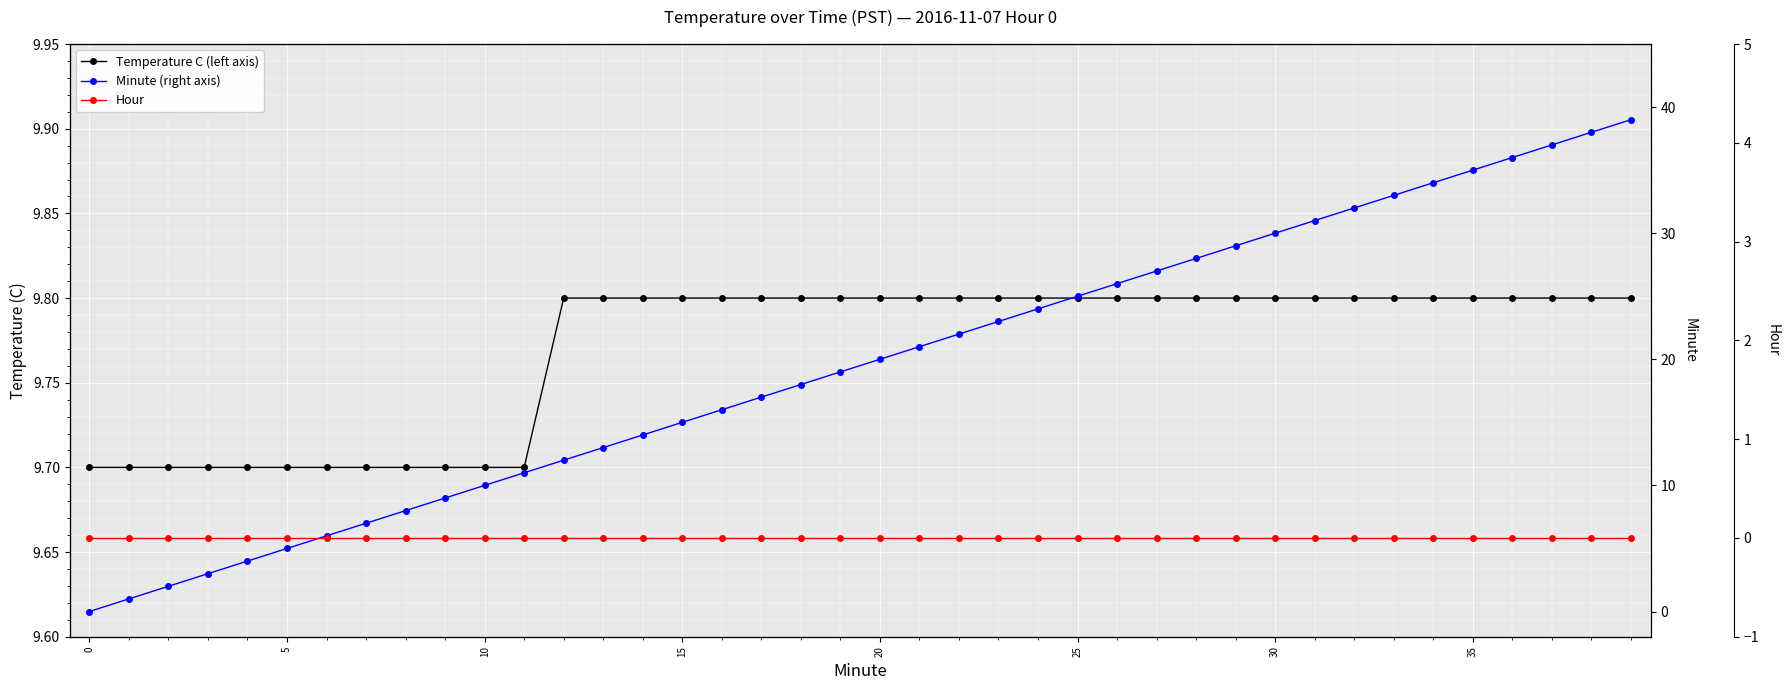

What is the difference between the highest and lowest values at 9?

9.7